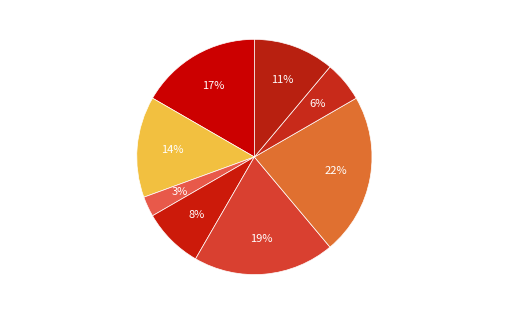

True or false: В.о. директора accounts for 31% of the total.

False